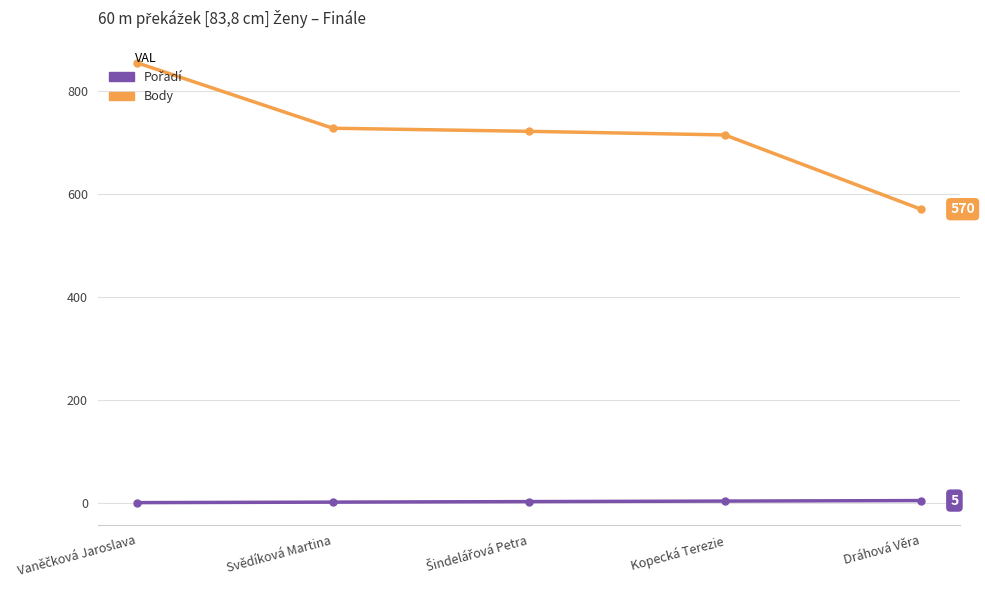

What is the label of the 1st point from the right?

Dráhová Věra